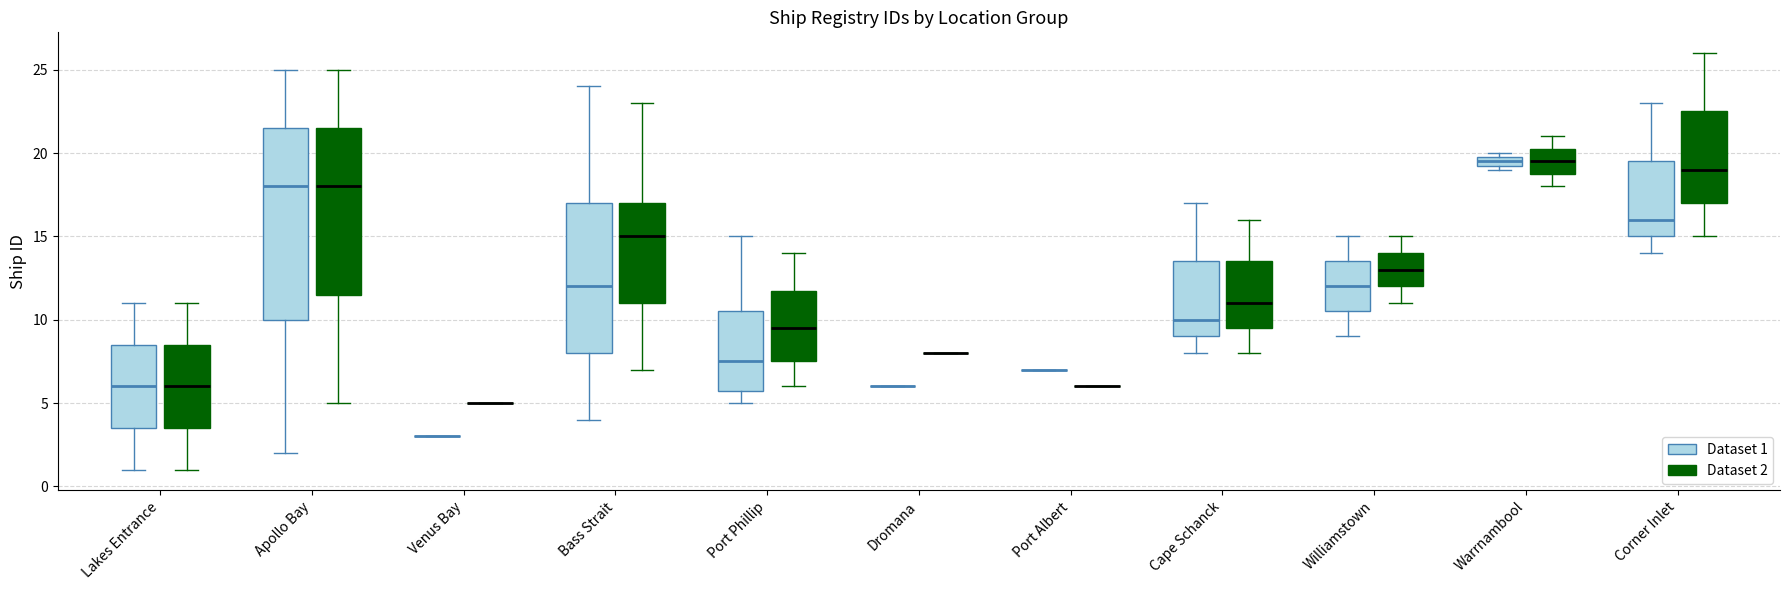

Where does the upper whisker of the box for Corner Inlet (Dataset 1) end on the y-axis? The values are not printed on the chart, so give them approximately, as read against the axis.

23.0